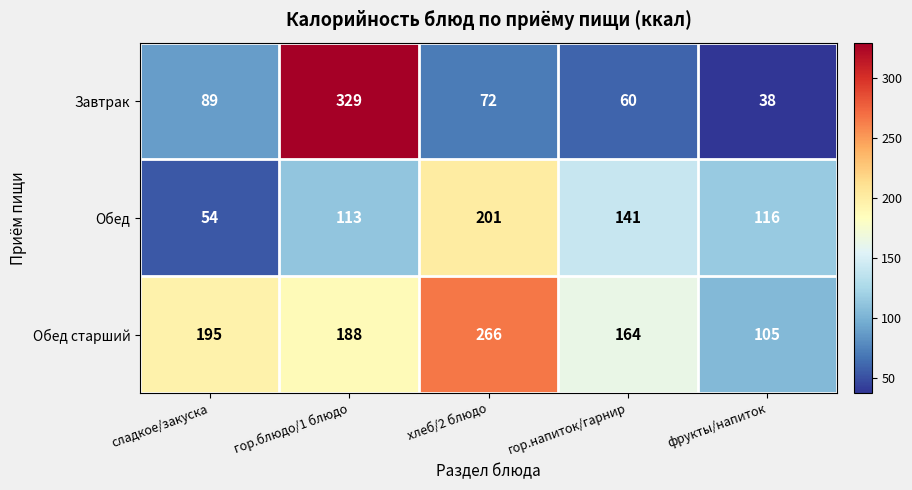

At гор.блюдо/1 блюдо, list the series in order from smallest to largest.

Обед, Обед старший, Завтрак